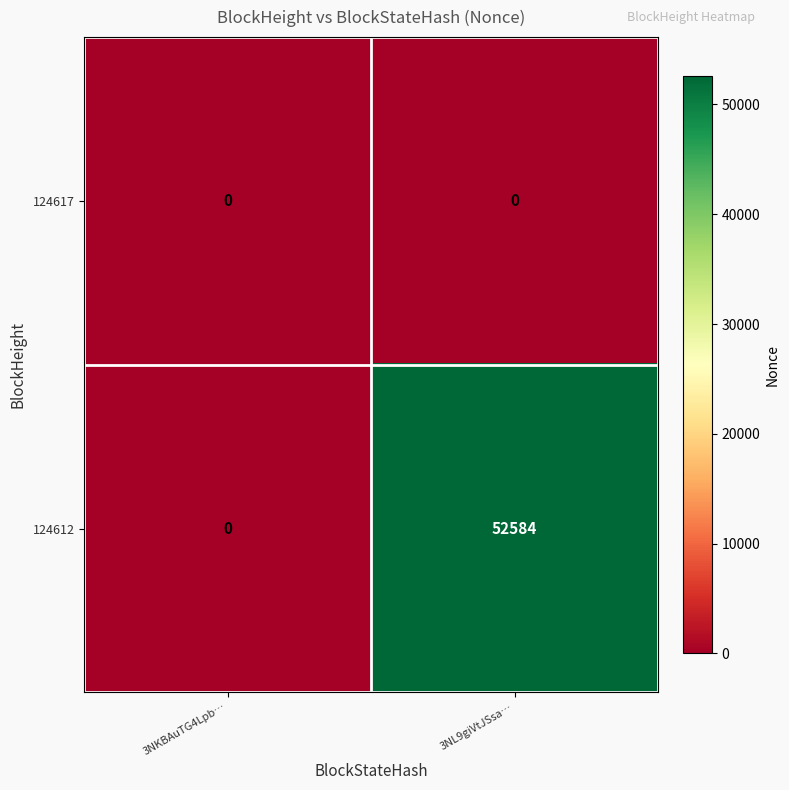

Rank the series at 3NL9giVtJSsa… from highest to lowest value.

124612, 124617